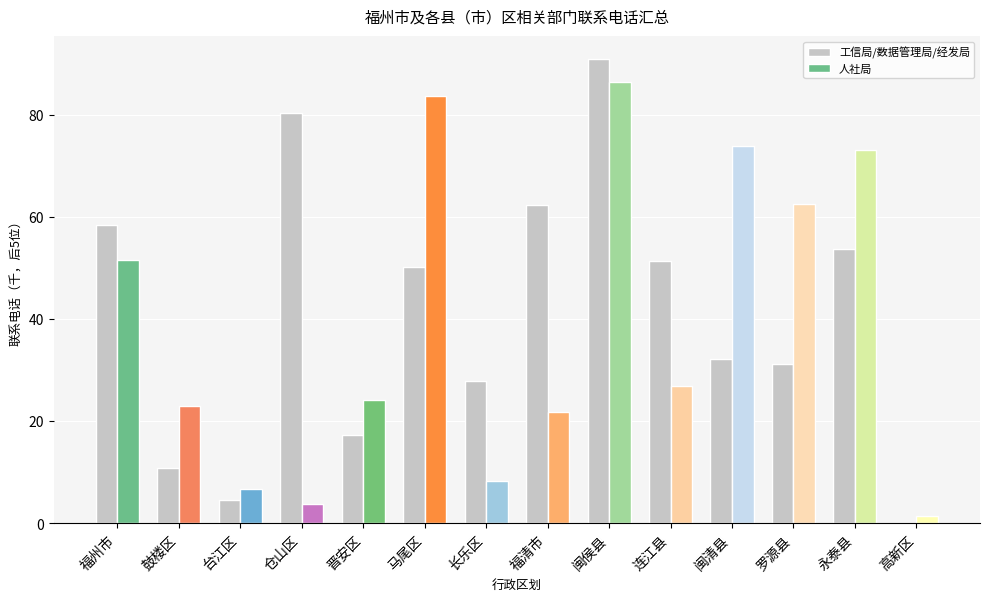

At which label is 人社局 closest to 43?

福州市